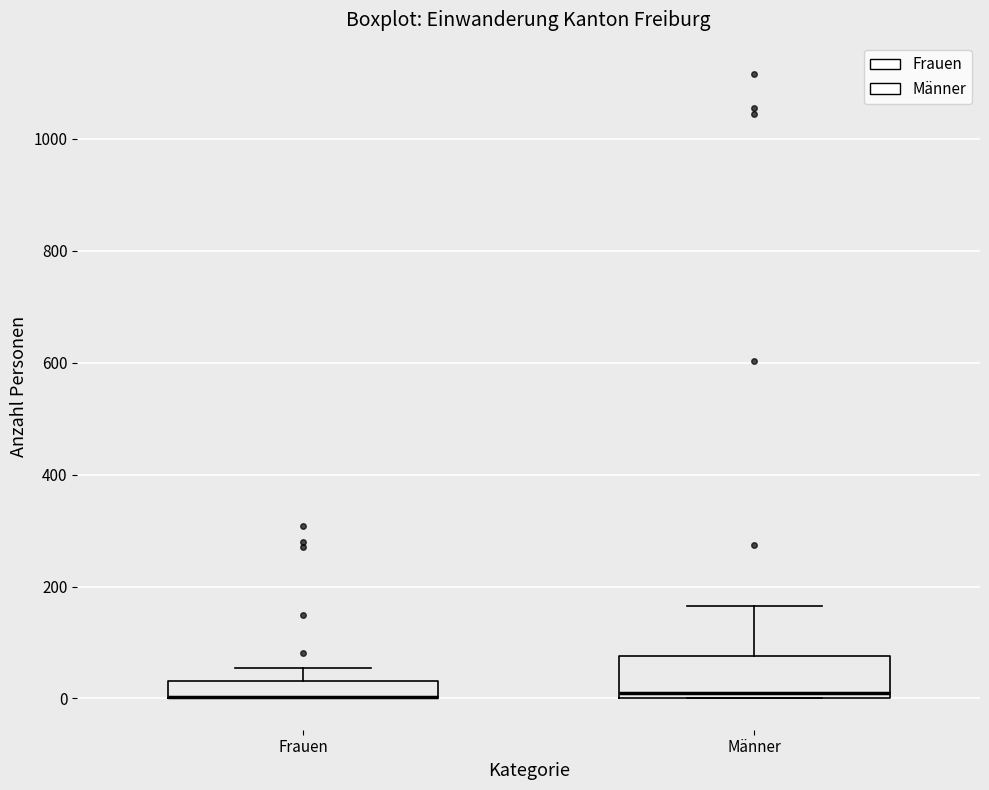

Reading left to right, transcribe this box plot: for each box, give where its median line is, the range the box spans, and where its two whiskers end, as read against the y-axis. The values are not printed on the chart, so give them approximately, as read against the axis.

Frauen: median 0 (drawn on the box's lower edge), box 0 to 40, whiskers 0 to 60
Männer: median 0 (just above the box's lower edge), box 0 to 80, whiskers 0 to 160